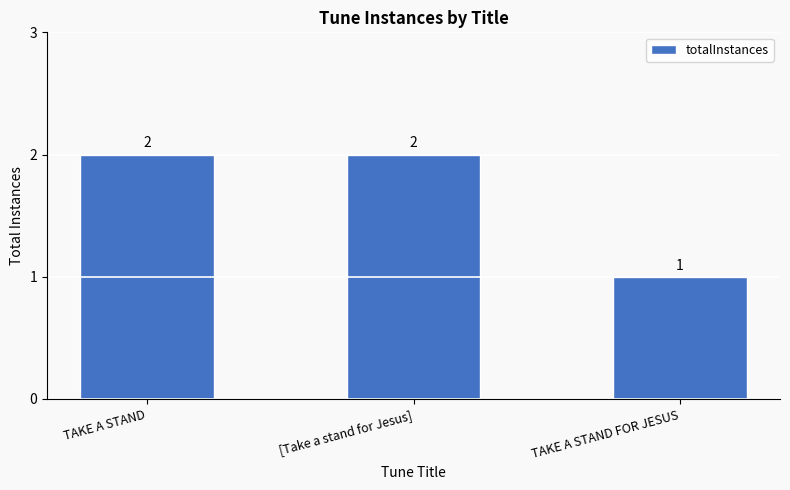

At which category does the chart reach its minimum across all series?

TAKE A STAND FOR JESUS